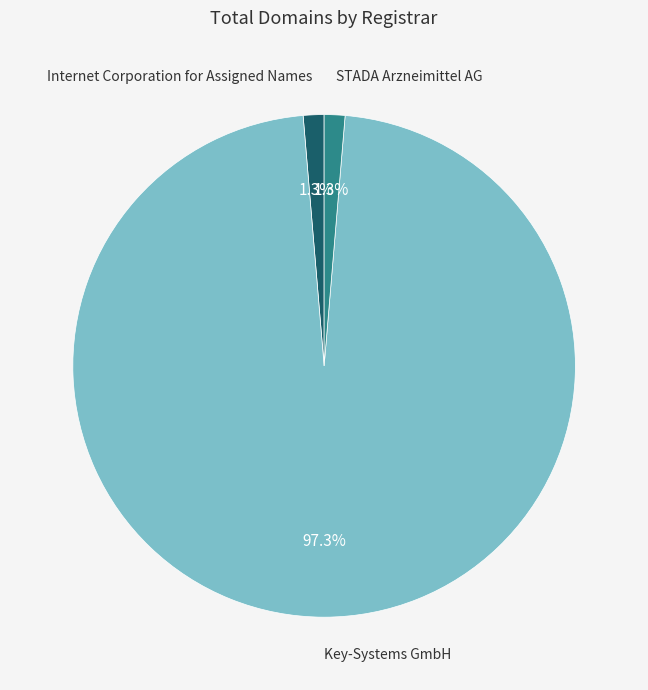

Is there any slice that represents more than half of the pie?

Yes